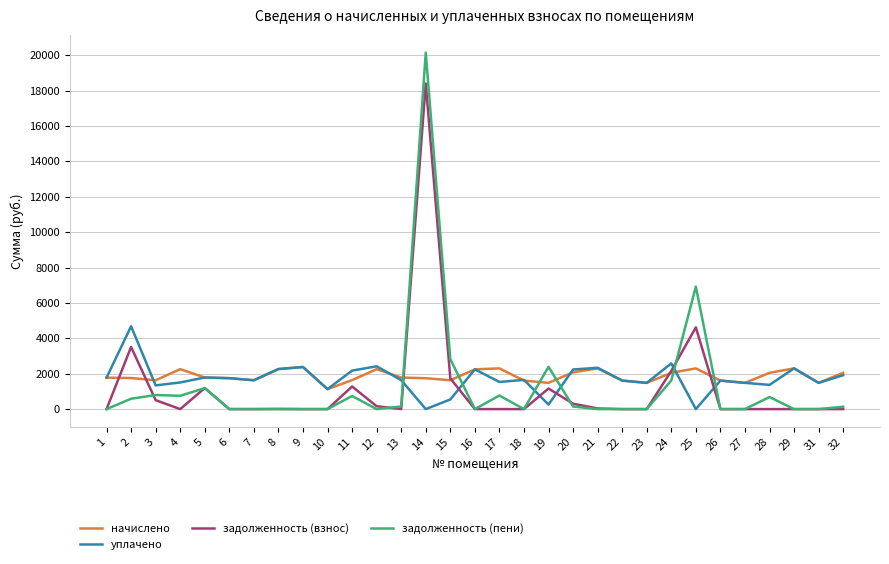

Is this an area chart (filled region under the line)?

No